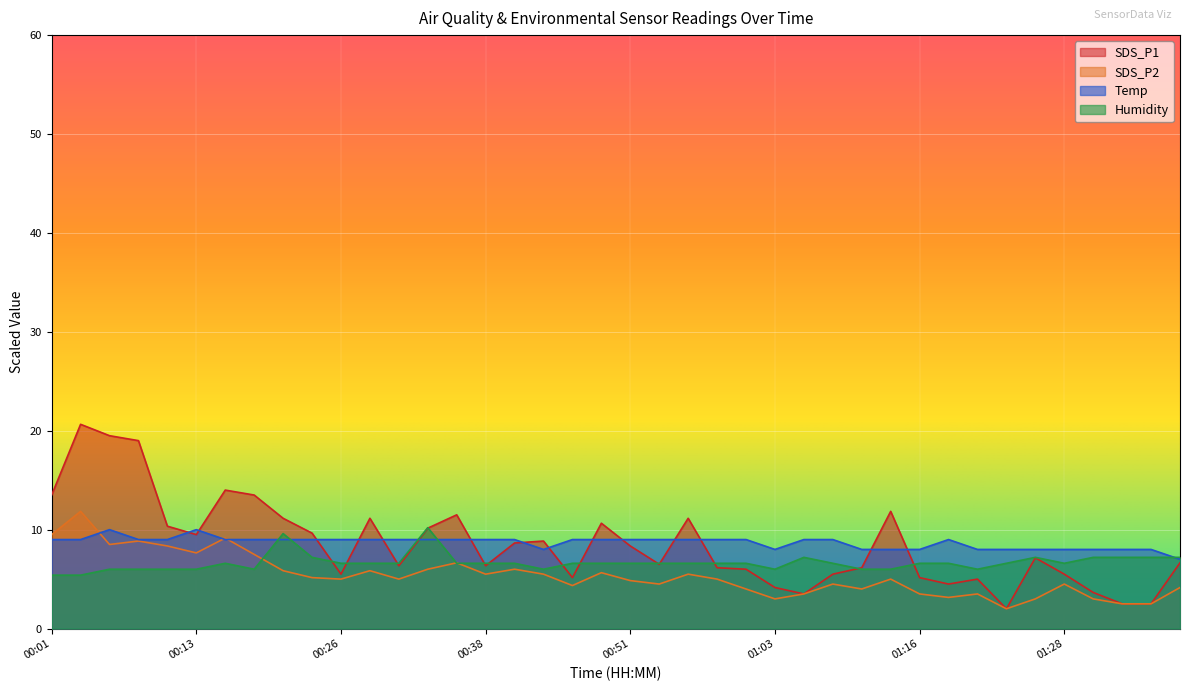

Which series has the largest total across all categories?

Temp